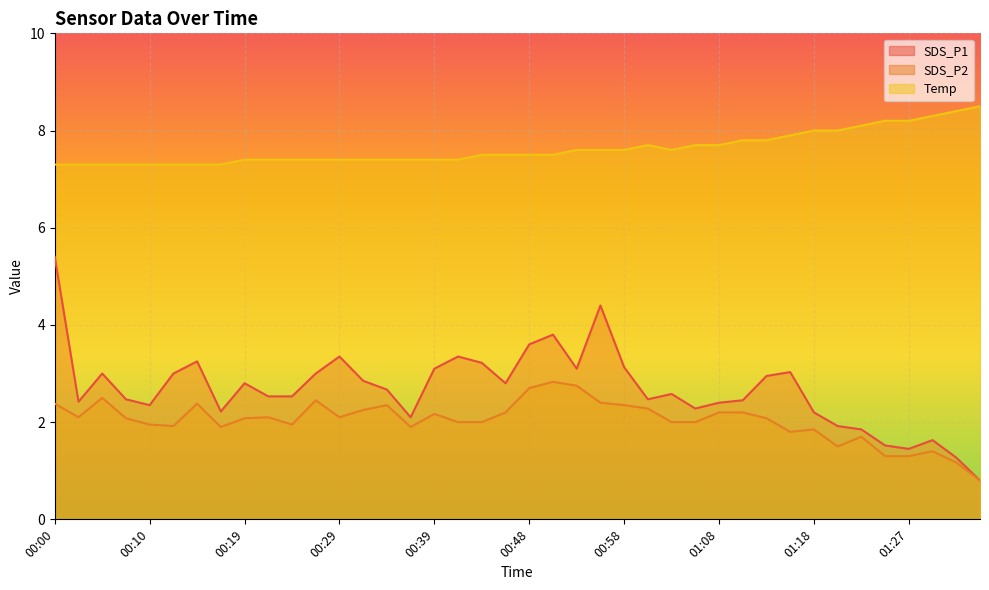

At which category does the chart reach its peak across all series?

01:35